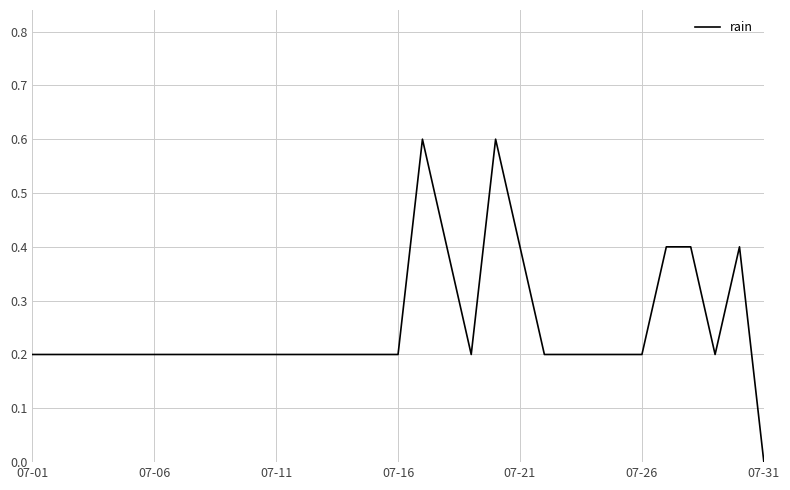

Reading right to left, what are all the values shown in this chart?

0.0	0.4	0.2	0.4	0.4	0.2	0.2	0.2	0.2	0.2	0.4	0.6	0.2	0.4	0.6	0.2	0.2	0.2	0.2	0.2	0.2	0.2	0.2	0.2	0.2	0.2	0.2	0.2	0.2	0.2	0.2